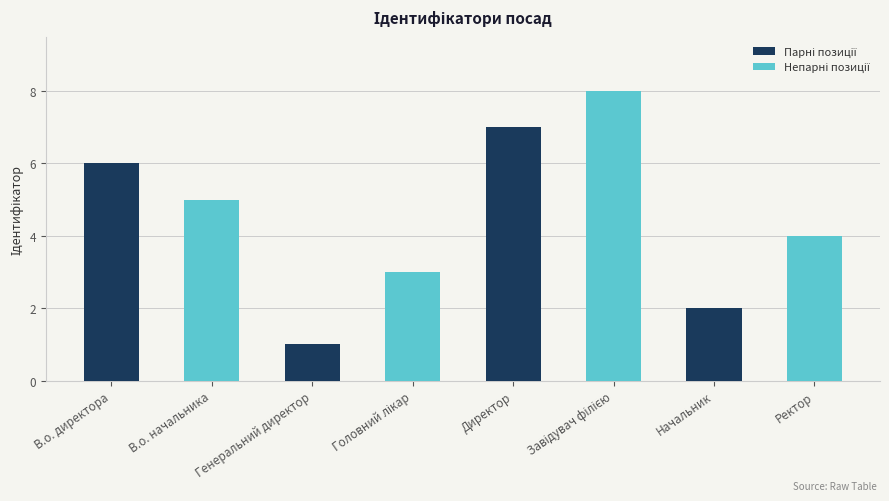

Which has a higher value, Ректор or Генеральний директор?

Ректор